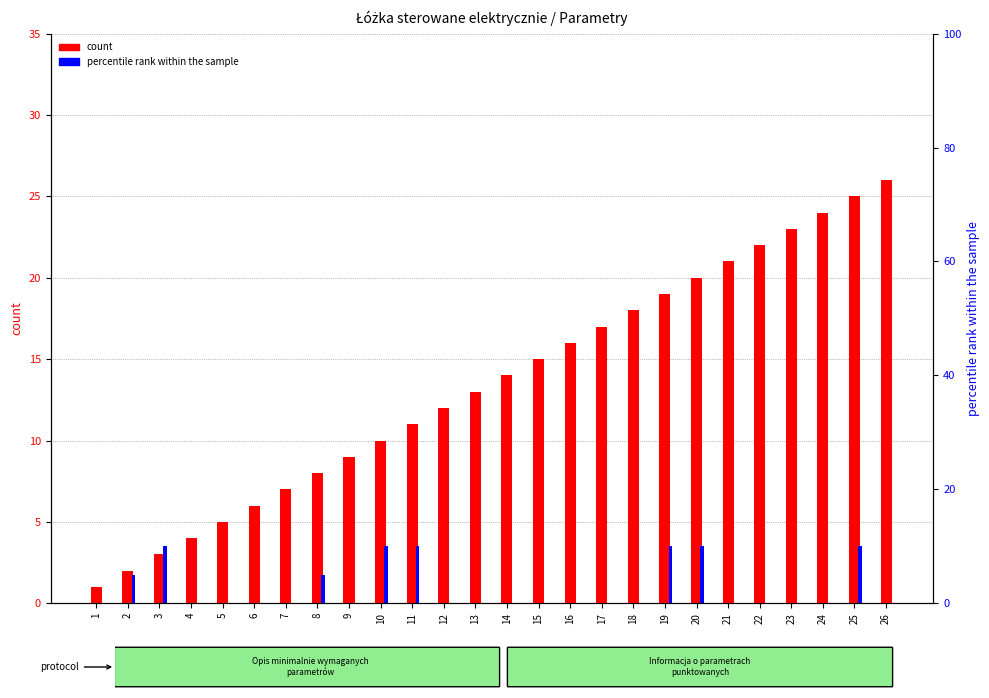

What are all the series names shown in the legend?

count, percentile rank within the sample